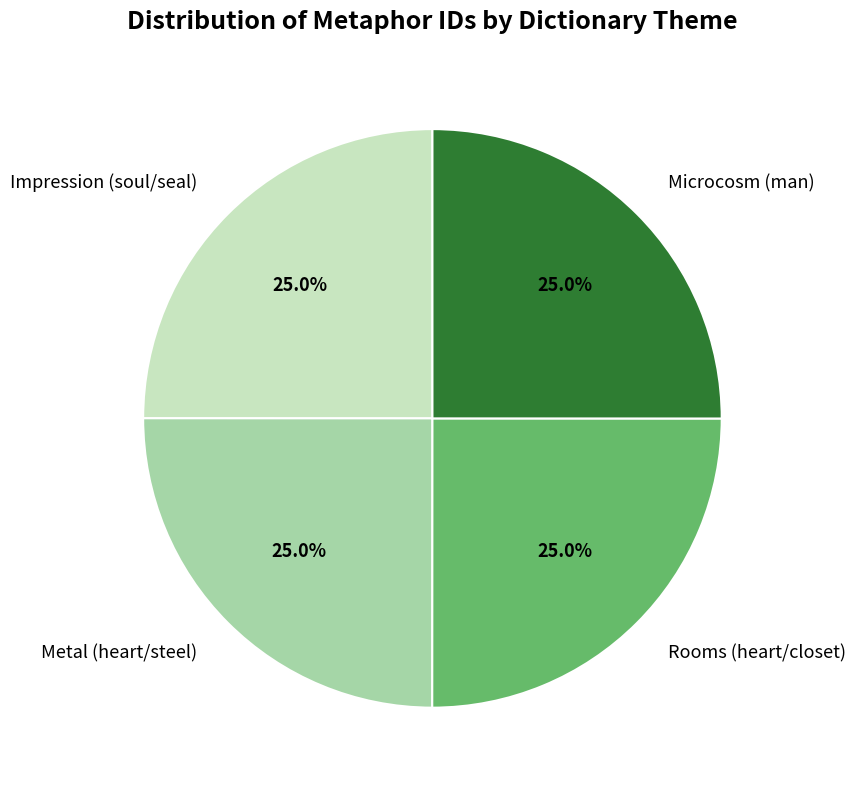

What percentage is NOT represented by Rooms (heart/closet)?

75.0%